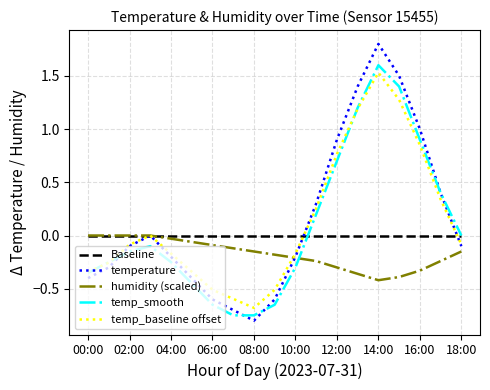

What is the difference between the second highest and second lowest values in the temp_baseline offset series?

1.9